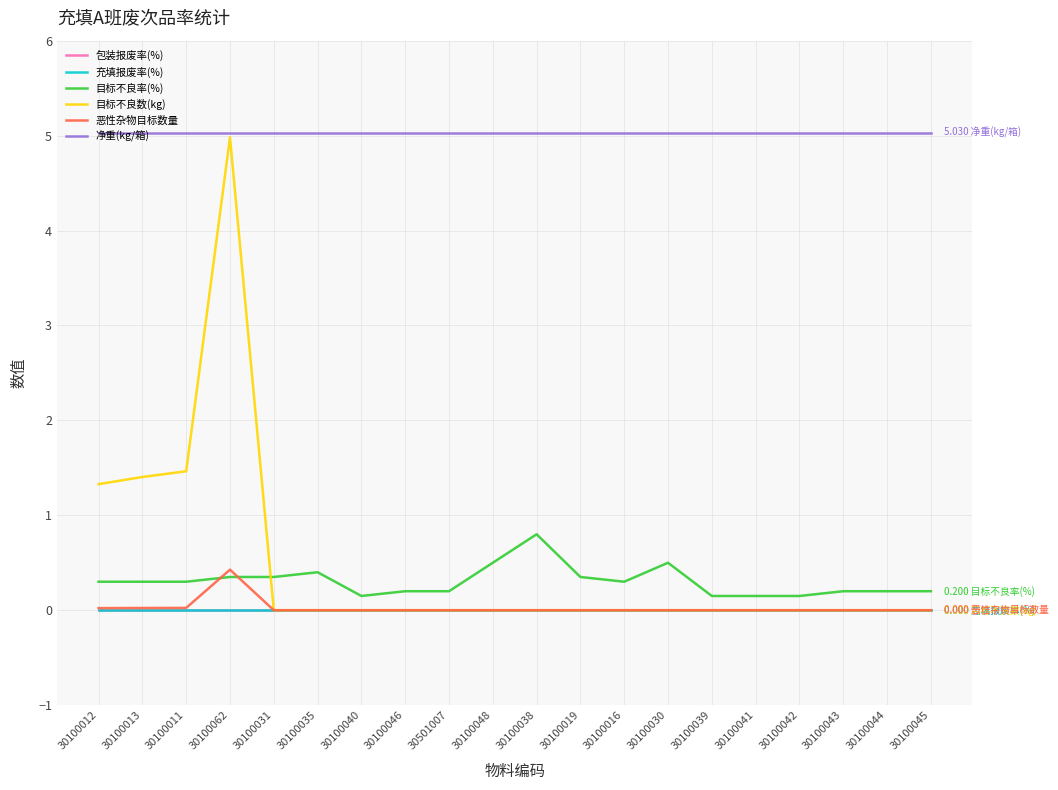

What is the total value across all series at 30100044?

5.2